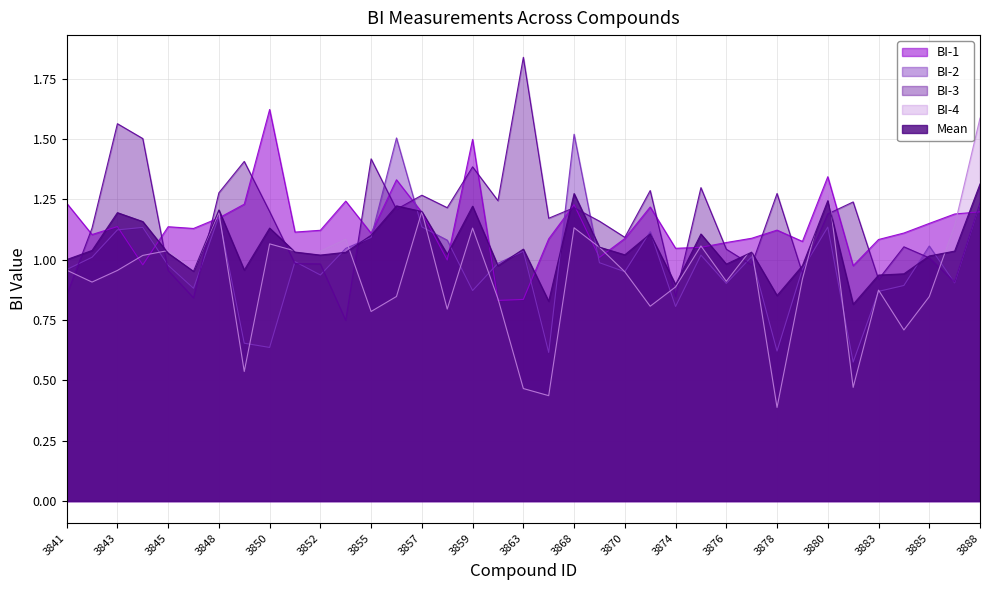

How many lines are shown in the chart?

5